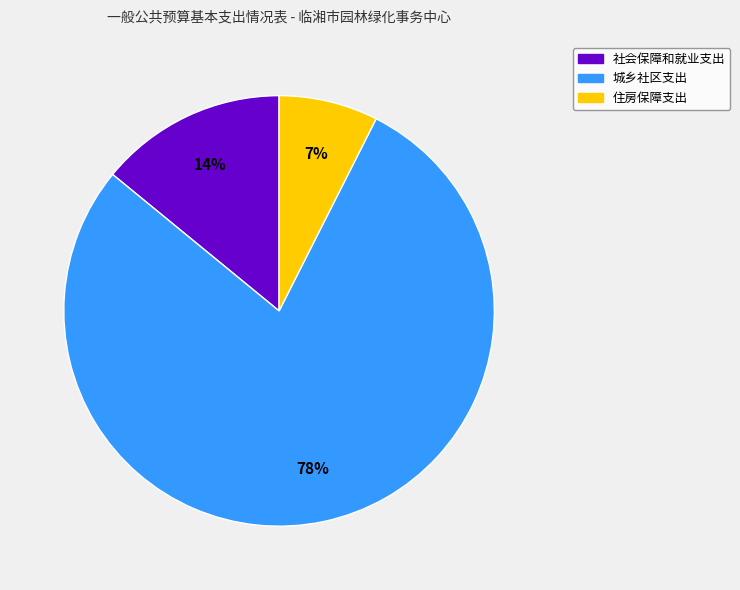

Count the number of slices in the pie.

3